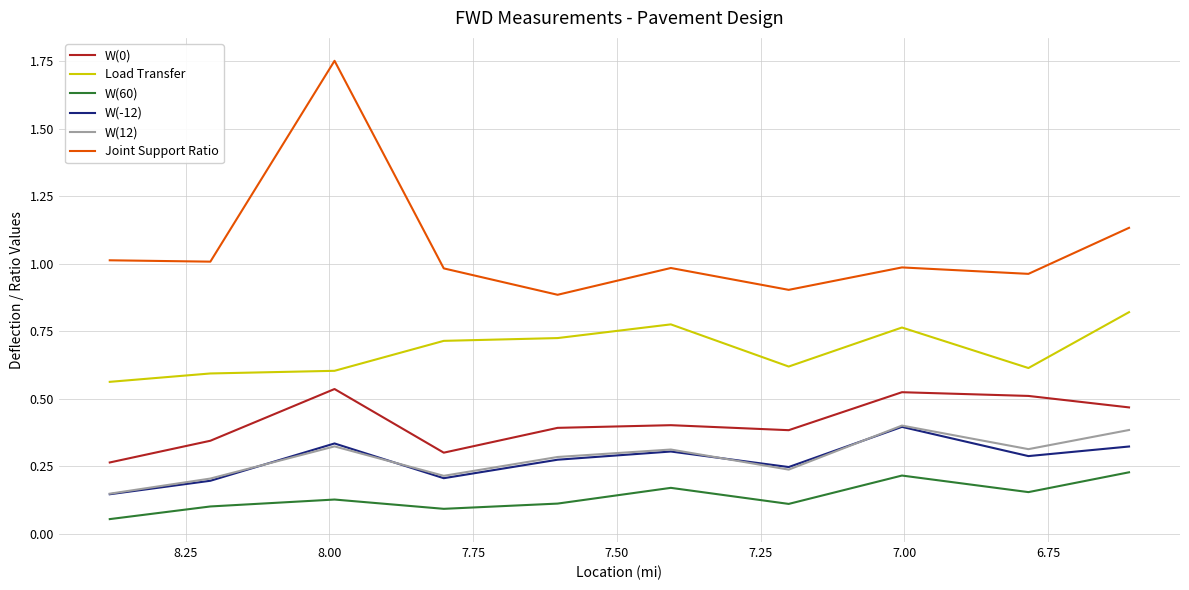

How many W(12) values are between 0 and 1?

10